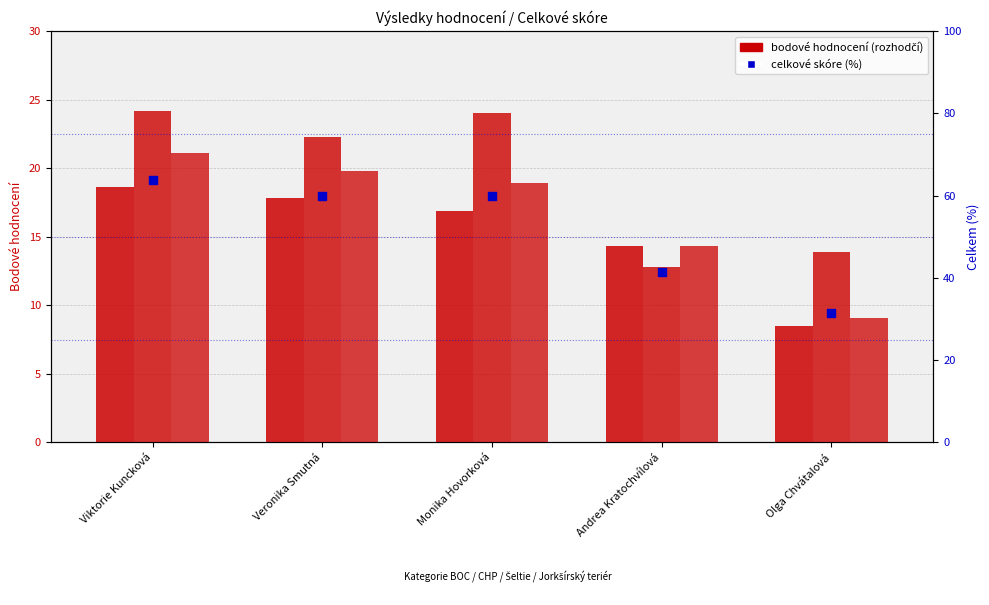

At which category is the sum across all series the highest?

Viktorie Kuncková